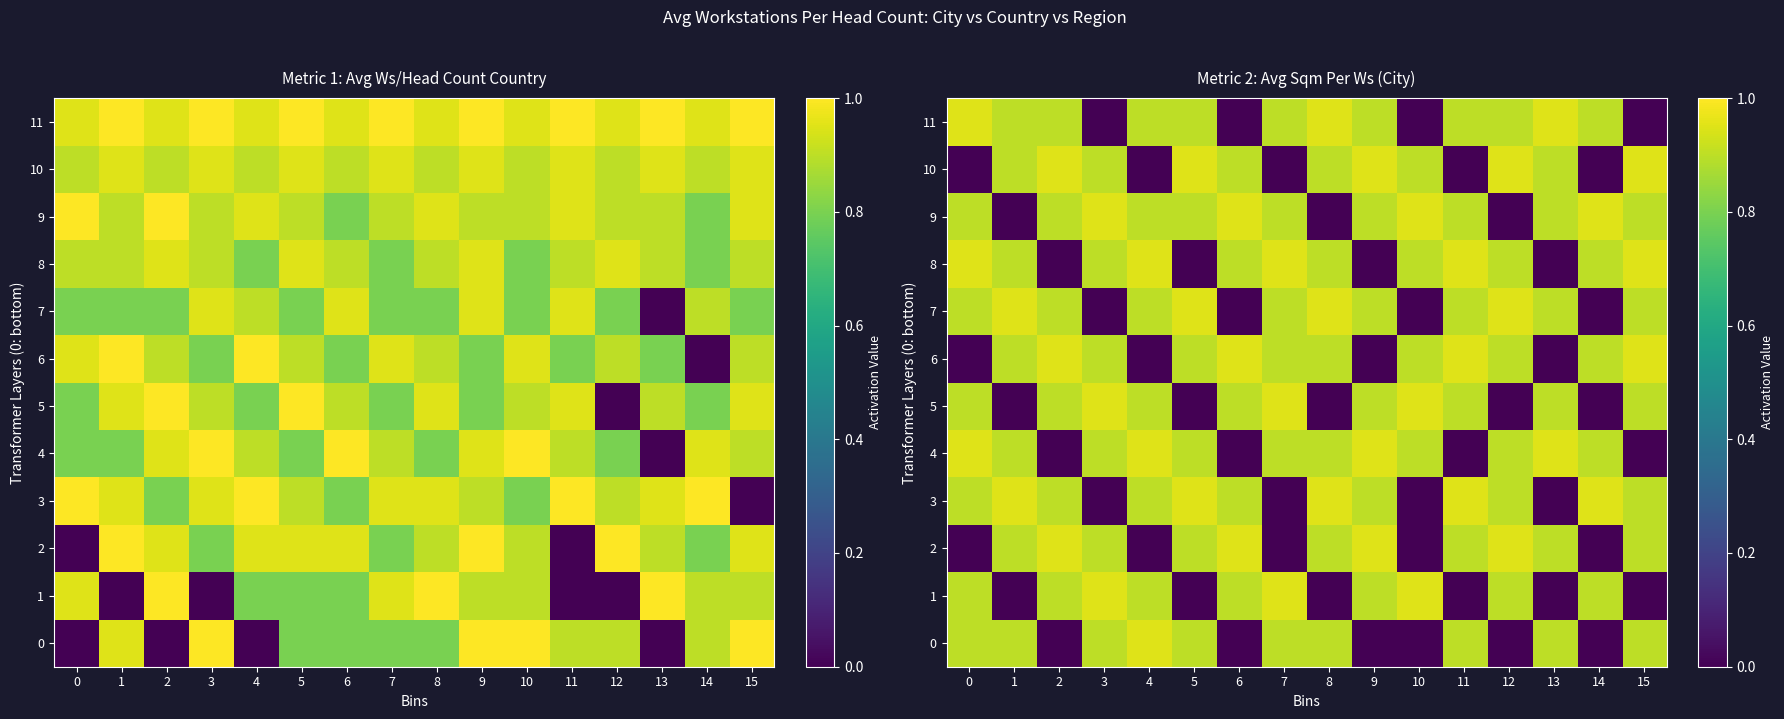

Where is 3 nearest to the value 0?

3